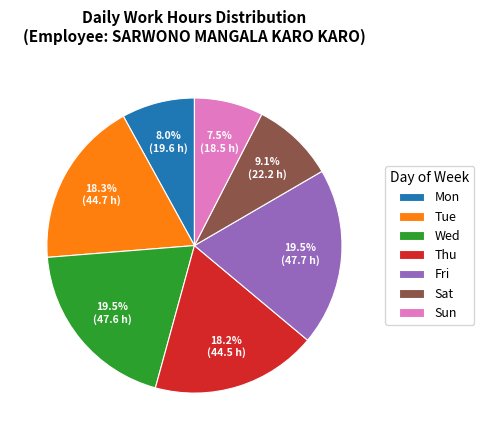

How many slices are in this pie chart?

7